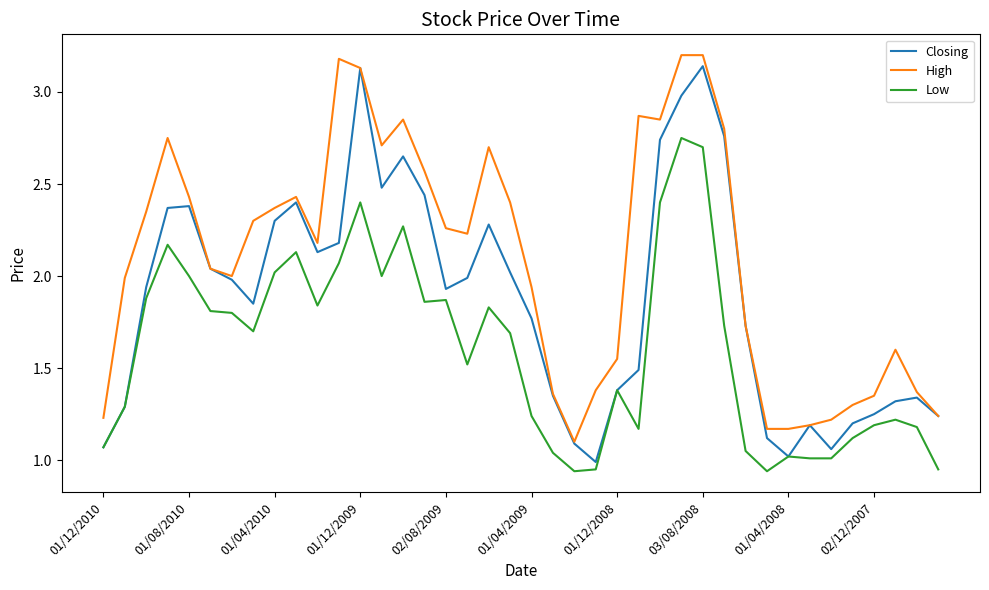

True or false: Low and High intersect in this chart.

False